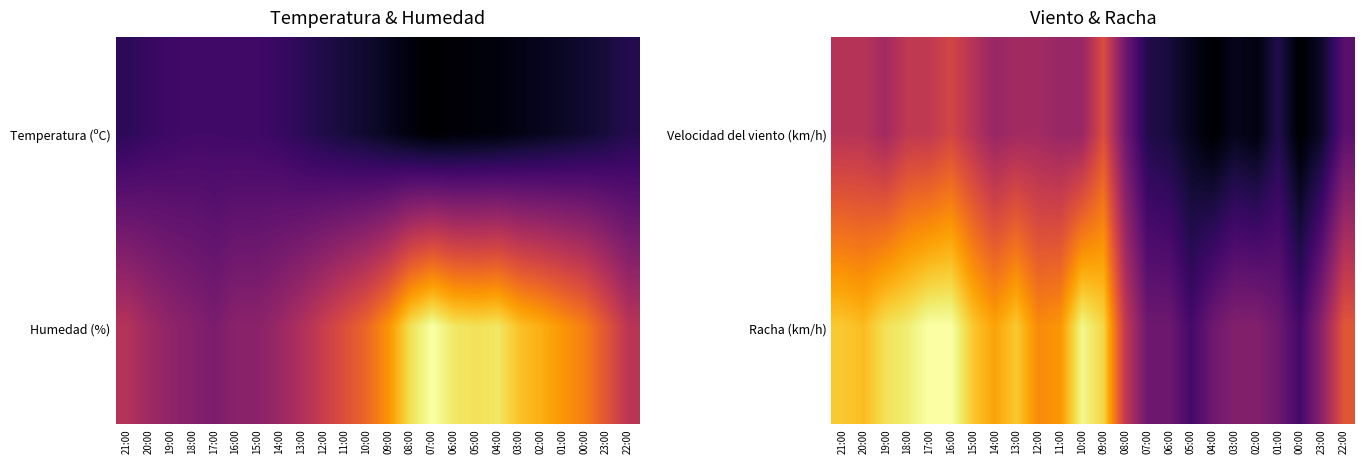

Is the value of Velocidad del viento (km/h) at 12:00 greater than the value of Racha (km/h) at 20:00?

No